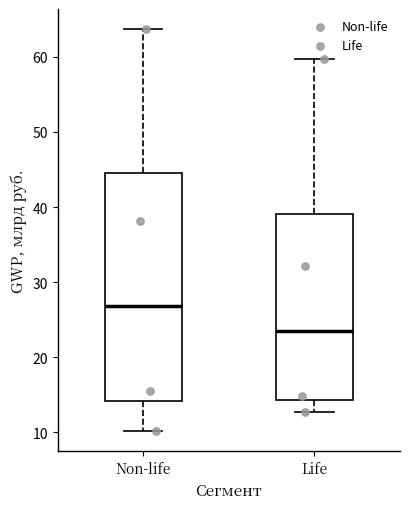

Which box has the highest median line?

Non-life